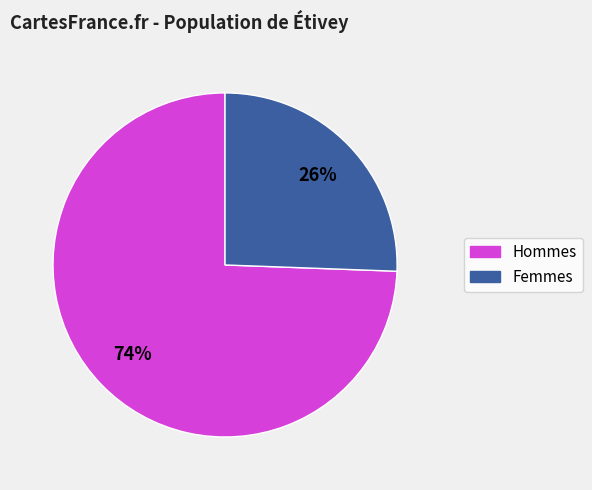

To the nearest percent, what is the average slice percentage?

50%